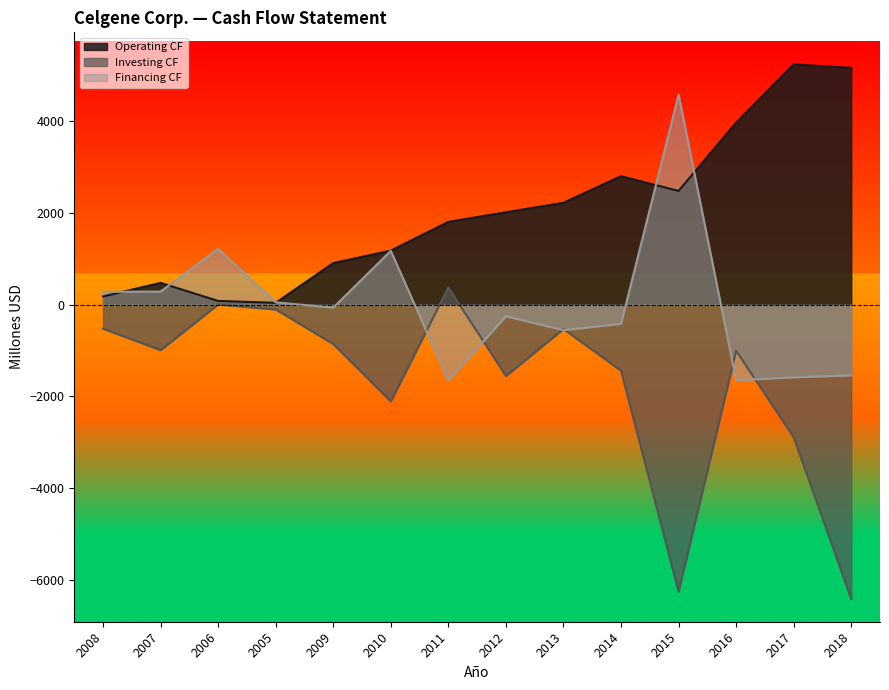

What is the difference between the second highest and minimum values in the Efectivo neto proporcionado por (utilizado) series?

2876